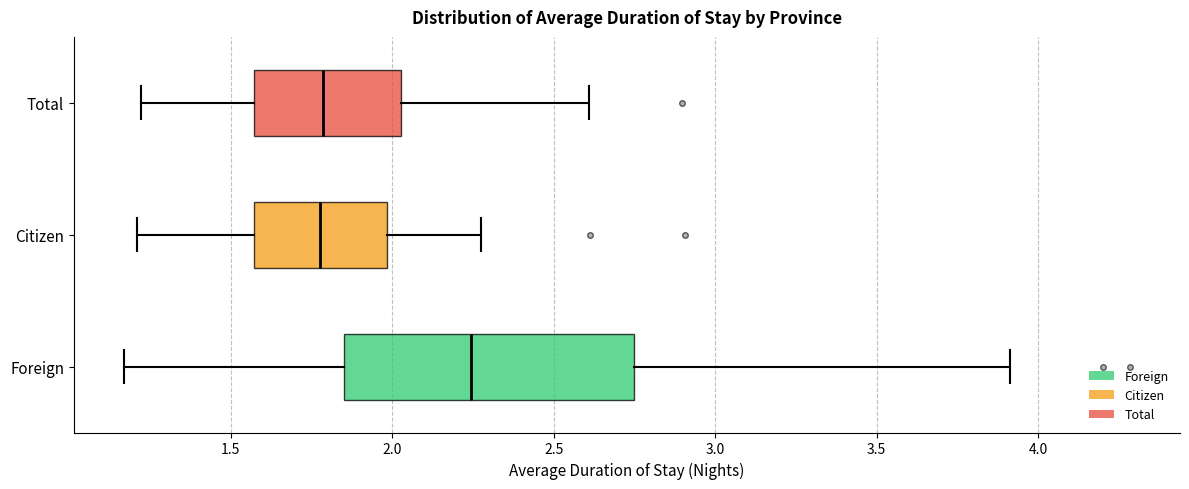

Reading bottom to top, transcribe this box plot: for each box, give where its median line is, the range the box spans, and where its two whiskers end, as read against the x-axis. The values are not printed on the chart, so give them approximately, as read against the axis.

Foreign: median 2.25, box 1.85 to 2.75, whiskers 1.15 to 3.90
Citizen: median 1.80, box 1.55 to 2.00, whiskers 1.20 to 2.30
Total: median 1.80, box 1.55 to 2.05, whiskers 1.20 to 2.60